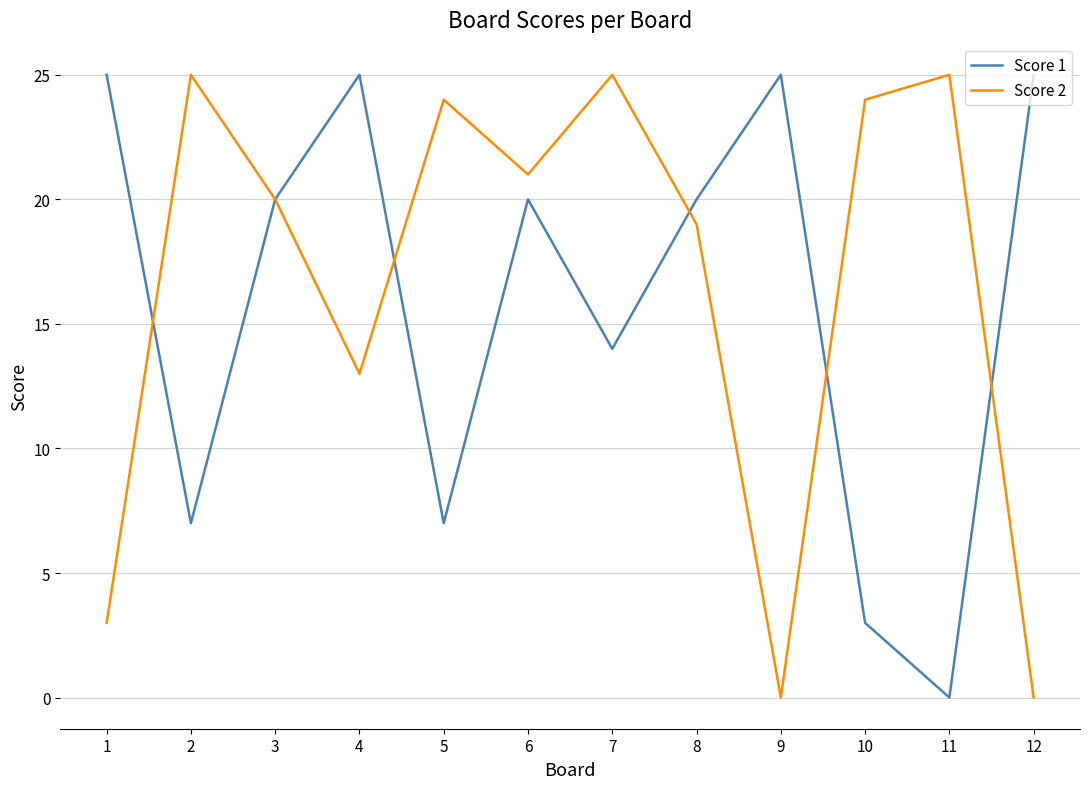

How many positive values does the Score 1 series have?

11